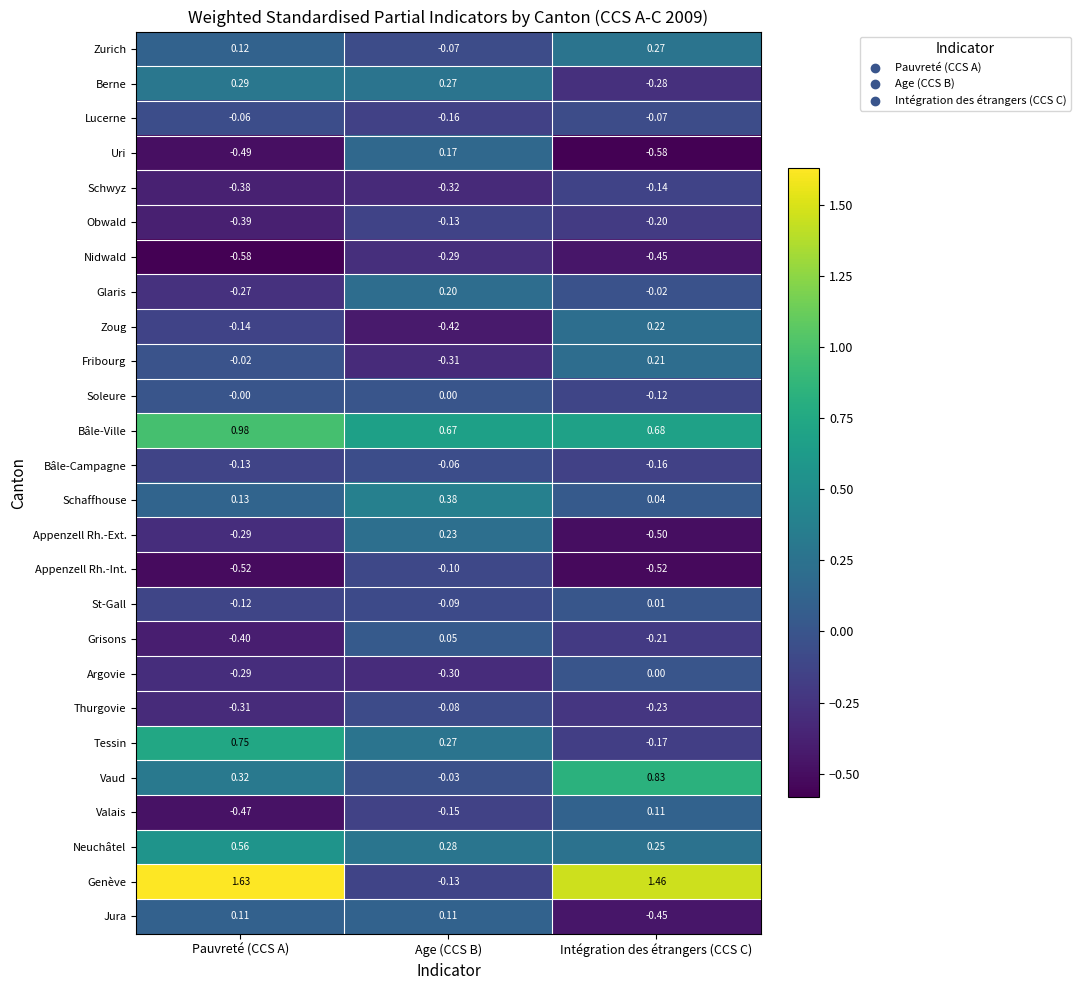

Is the value of Fribourg at Intégration des étrangers (CCS C) greater than the value of St-Gall at Intégration des étrangers (CCS C)?

Yes